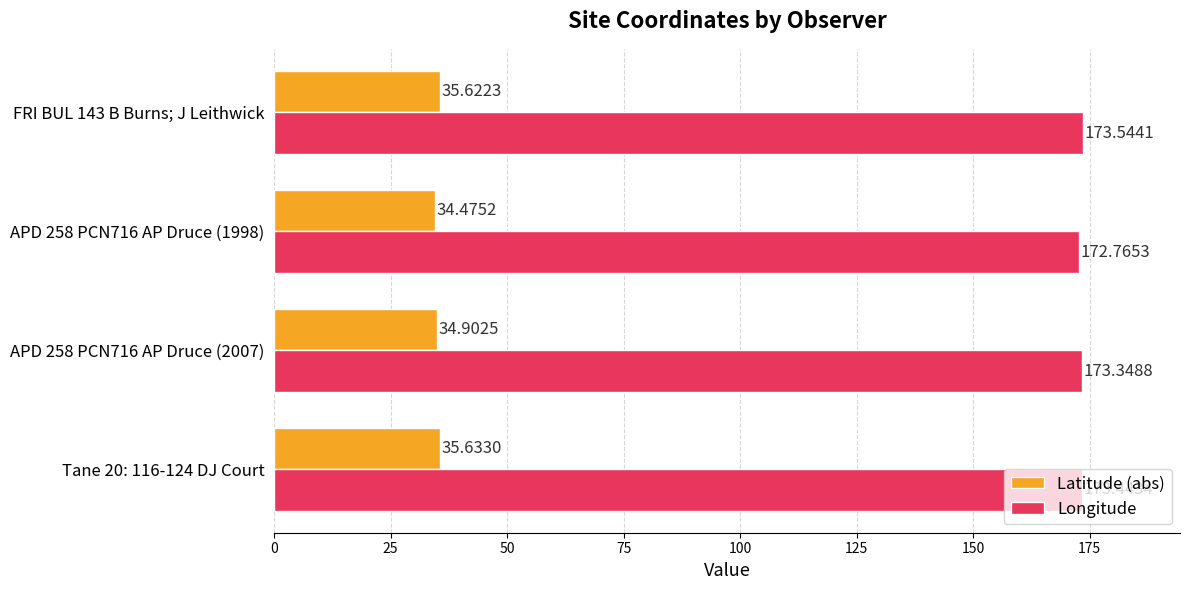

What is the maximum value for Latitude (abs)?

35.6